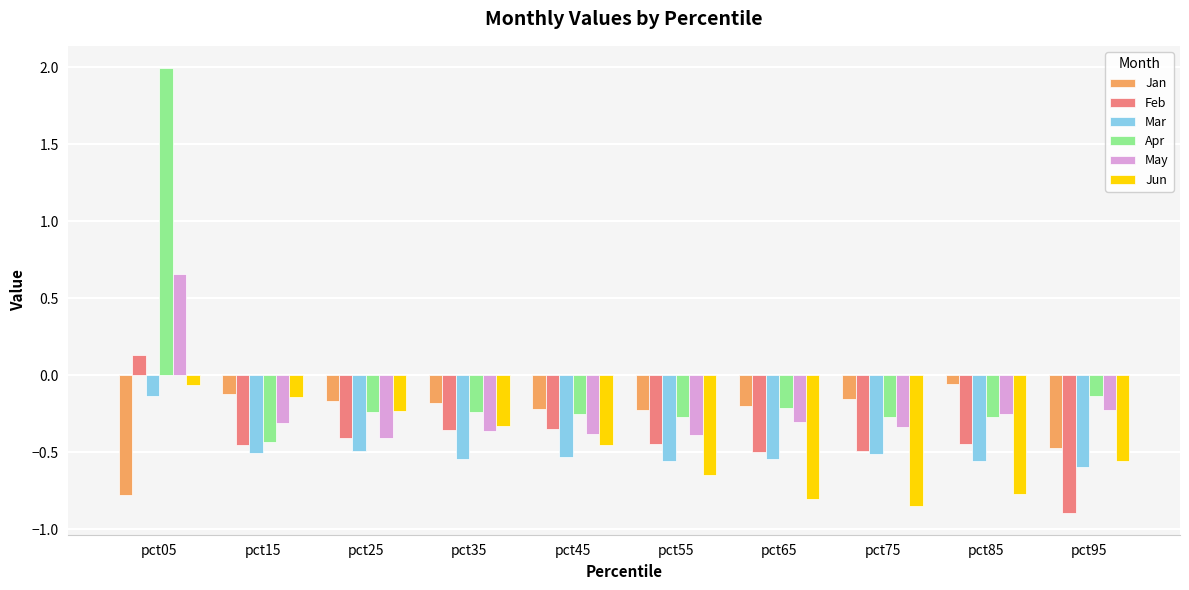

Is the value of Apr at pct95 greater than the value of Jun at pct95?

Yes